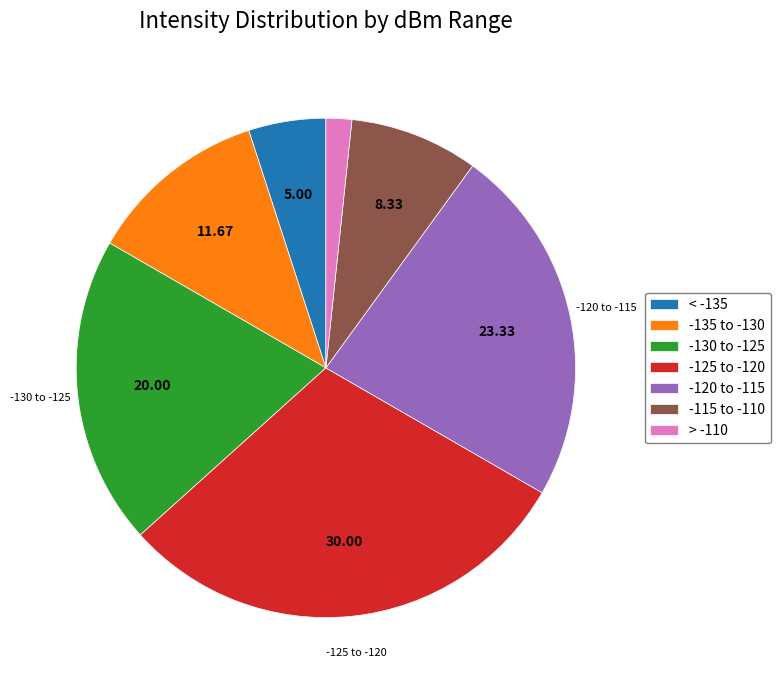

Which slice is the largest?

-125 to -120